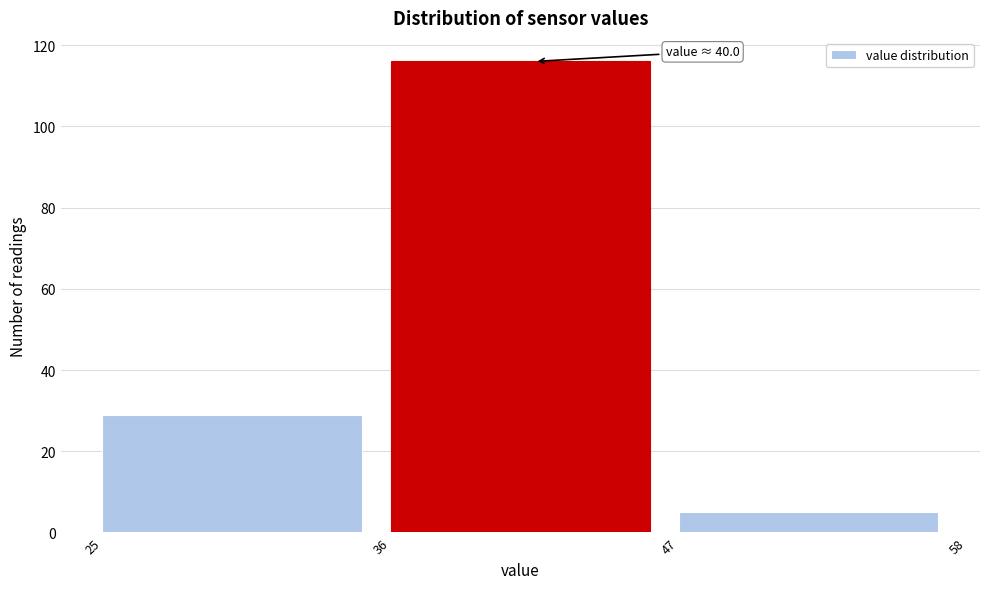

Over which range of the x-axis is the bar tallest?

36 to 47